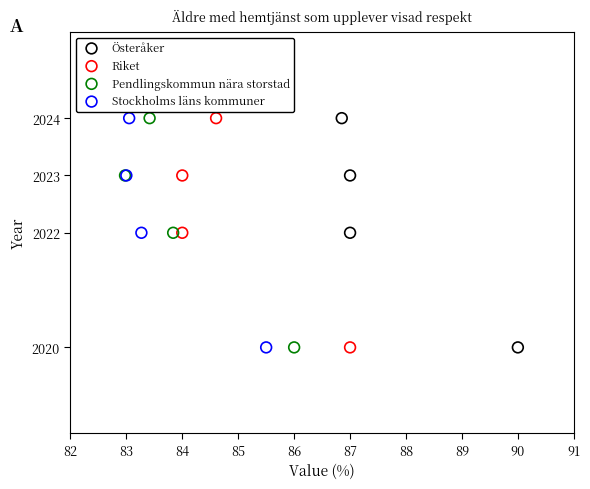

What are all the series names shown in the legend?

Österåker, Riket, Pendlingskommun nära storstad, Stockholms läns kommuner